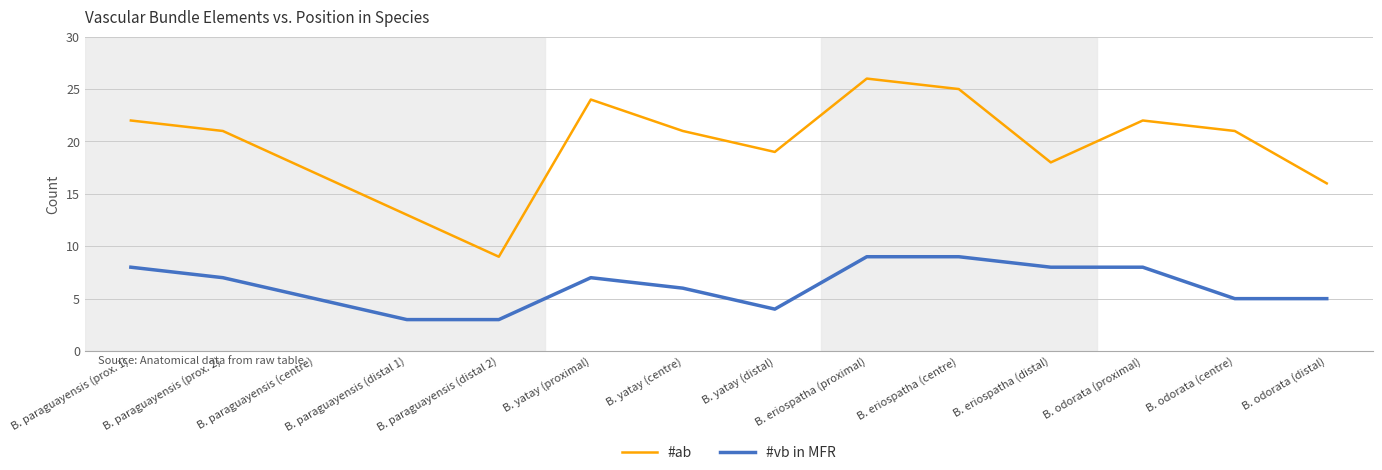

Reading left to right, what are all the values shown in this chart?

#ab: B. paraguayensis (prox. 1)=22	B. paraguayensis (prox. 2)=21	B. paraguayensis (centre)=17	B. paraguayensis (distal 1)=13	B. paraguayensis (distal 2)=9	B. yatay (proximal)=24	B. yatay (centre)=21	B. yatay (distal)=19	B. eriospatha (proximal)=26	B. eriospatha (centre)=25	B. eriospatha (distal)=18	B. odorata (proximal)=22	B. odorata (centre)=21	B. odorata (distal)=16
#vb in MFR: B. paraguayensis (prox. 1)=8	B. paraguayensis (prox. 2)=7	B. paraguayensis (centre)=5	B. paraguayensis (distal 1)=3	B. paraguayensis (distal 2)=3	B. yatay (proximal)=7	B. yatay (centre)=6	B. yatay (distal)=4	B. eriospatha (proximal)=9	B. eriospatha (centre)=9	B. eriospatha (distal)=8	B. odorata (proximal)=8	B. odorata (centre)=5	B. odorata (distal)=5